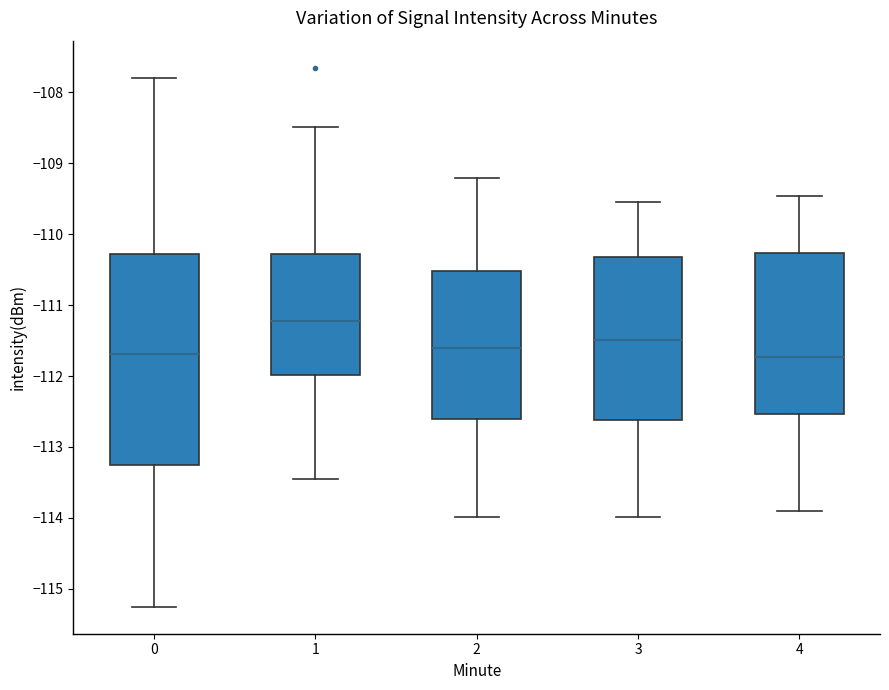

Comparing the boxes themselves (not the whiskers), which one is the tallest?

0